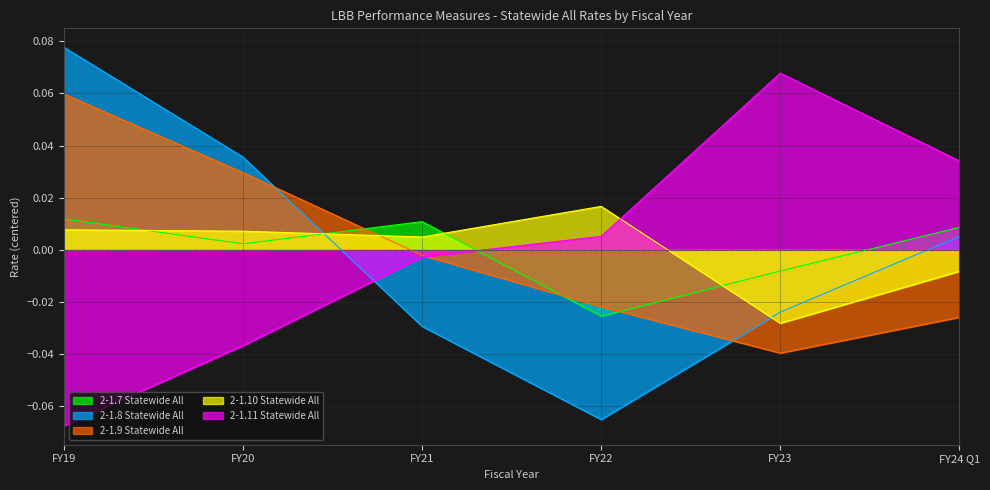

What is the maximum value for 2-1.11 Statewide All?

0.1